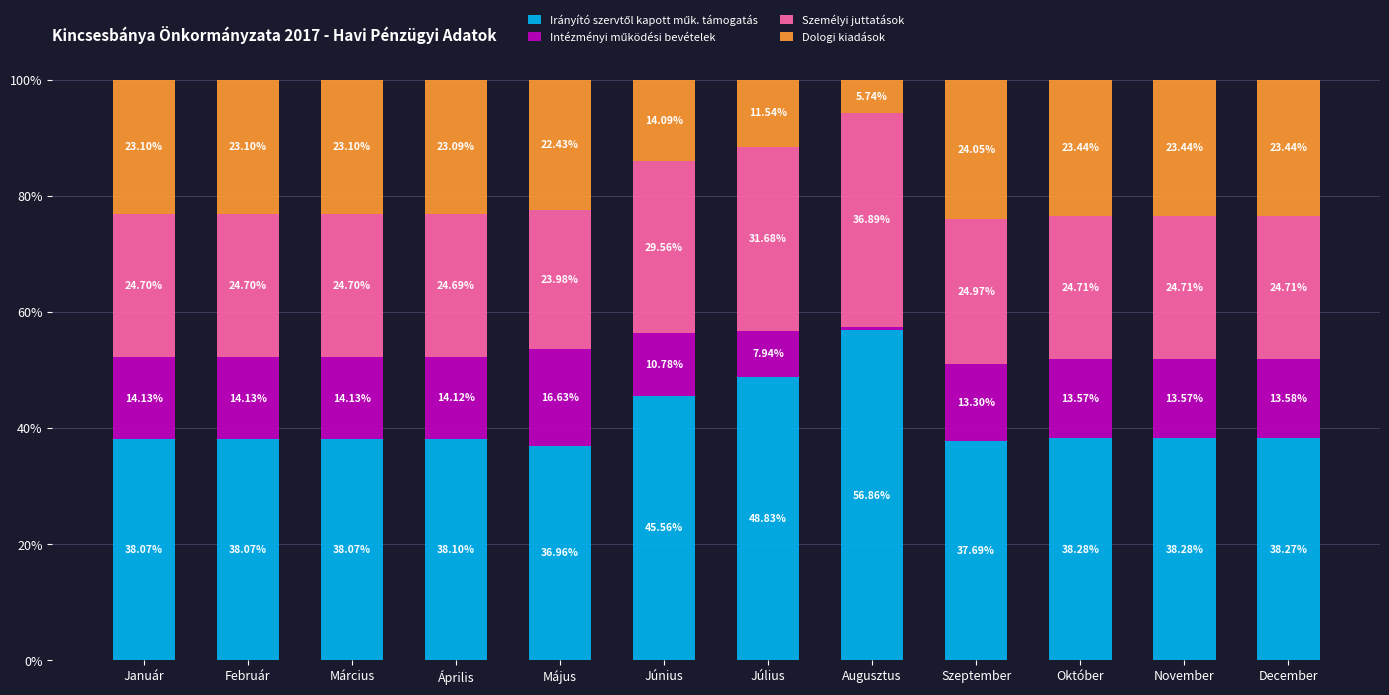

At which label is Intézményi működési bevételek closest to 8?

Július